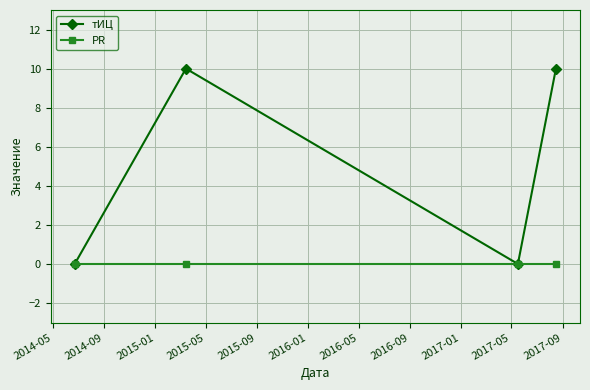

How many interior local peaks does the тИЦ series have?

1